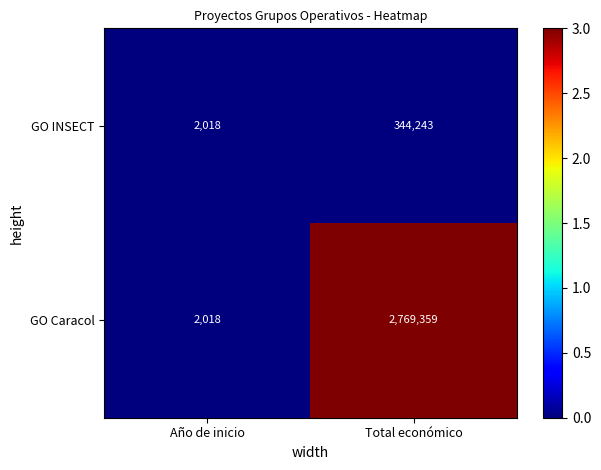

Between Año de inicio and Total económico, which series saw the biggest shift?

GO Caracol